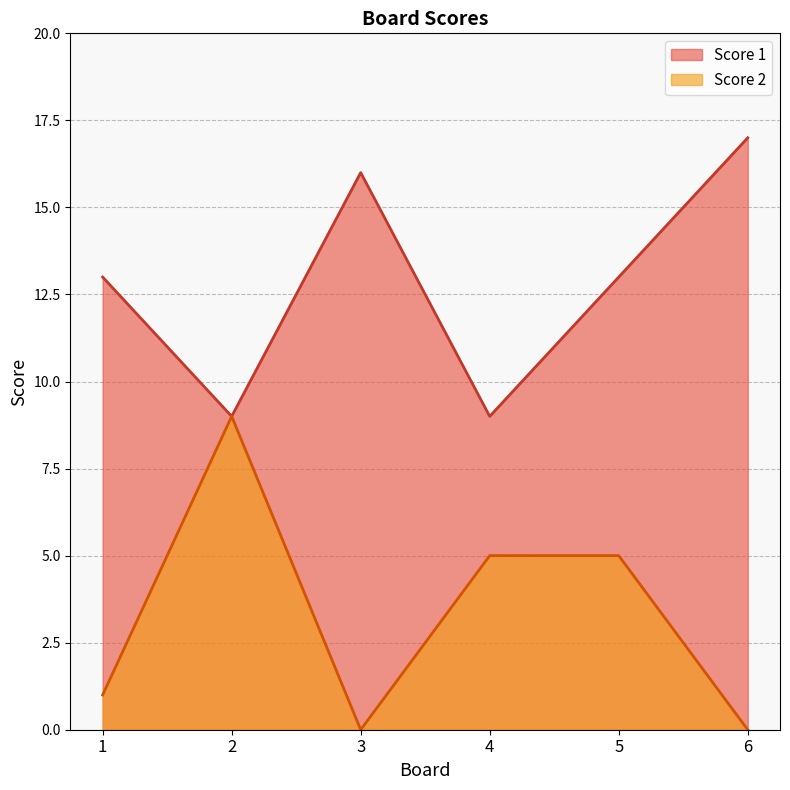

At how many categories does at least one series exceed 12?

4